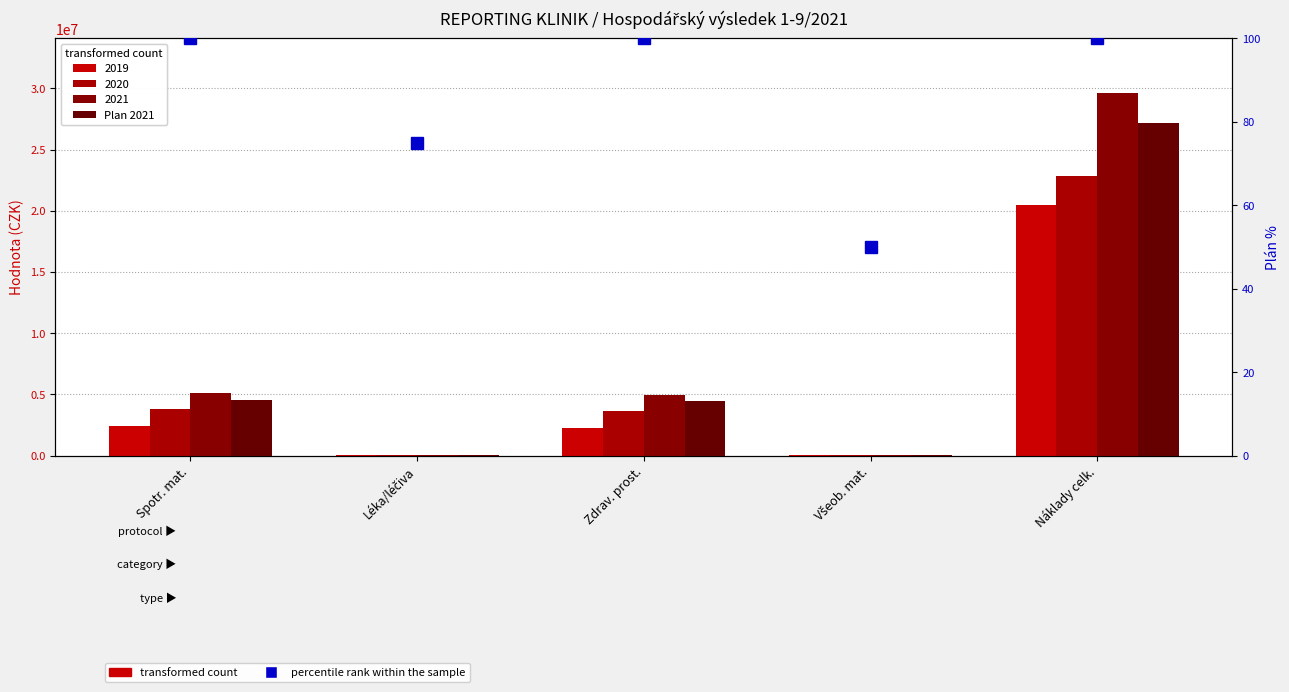

What position from the right is Všeob. mat.?

2